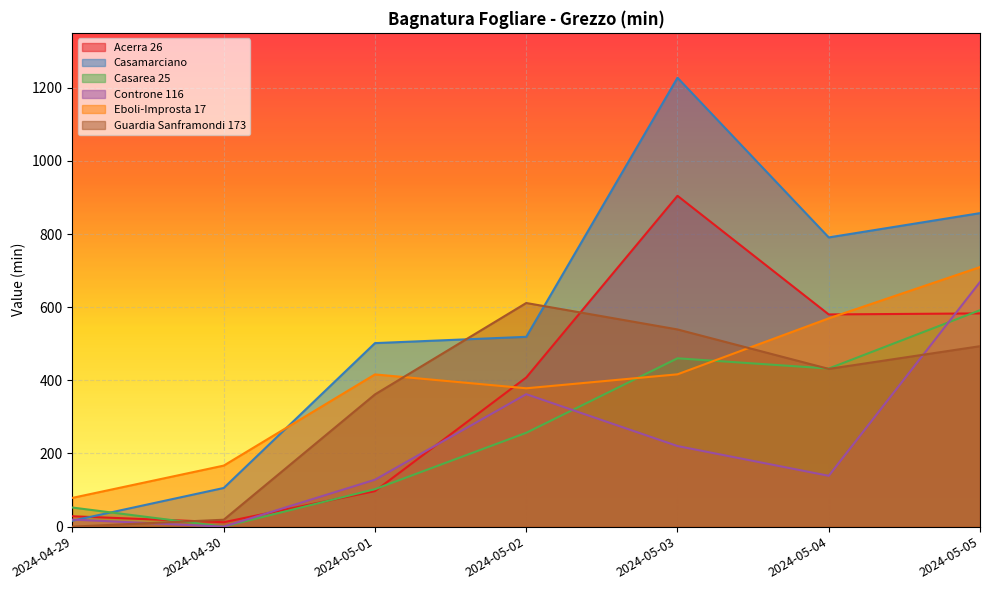

True or false: Guardia Sanframondi 173 and Casamarciano cross at least once.

True